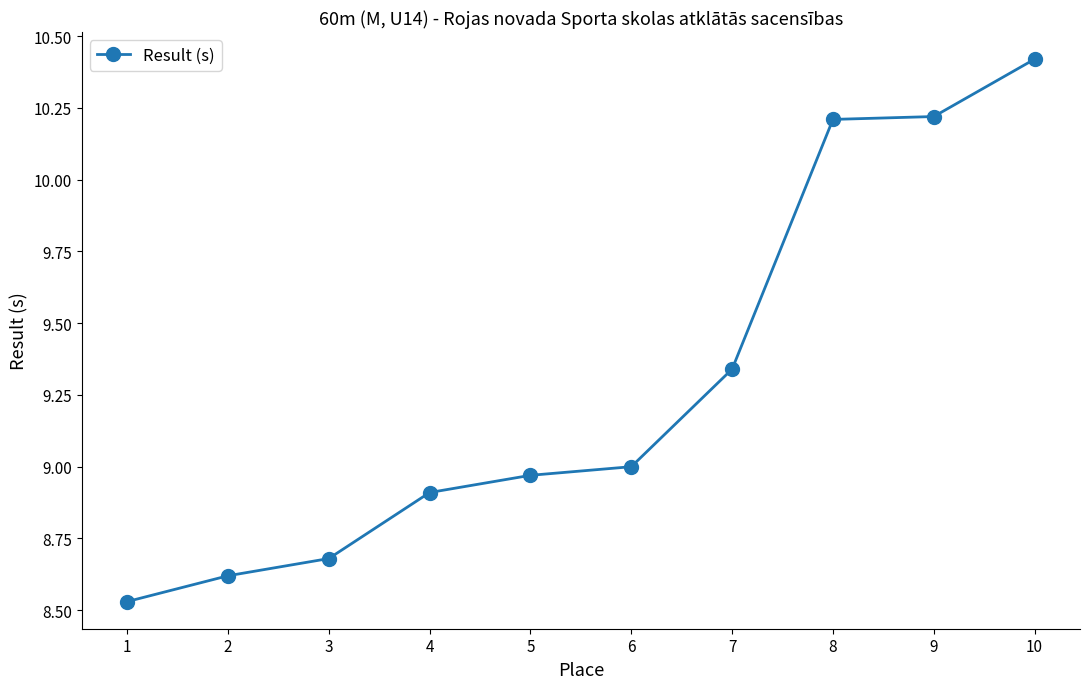

The value at 2 is 8.6. True or false?

True